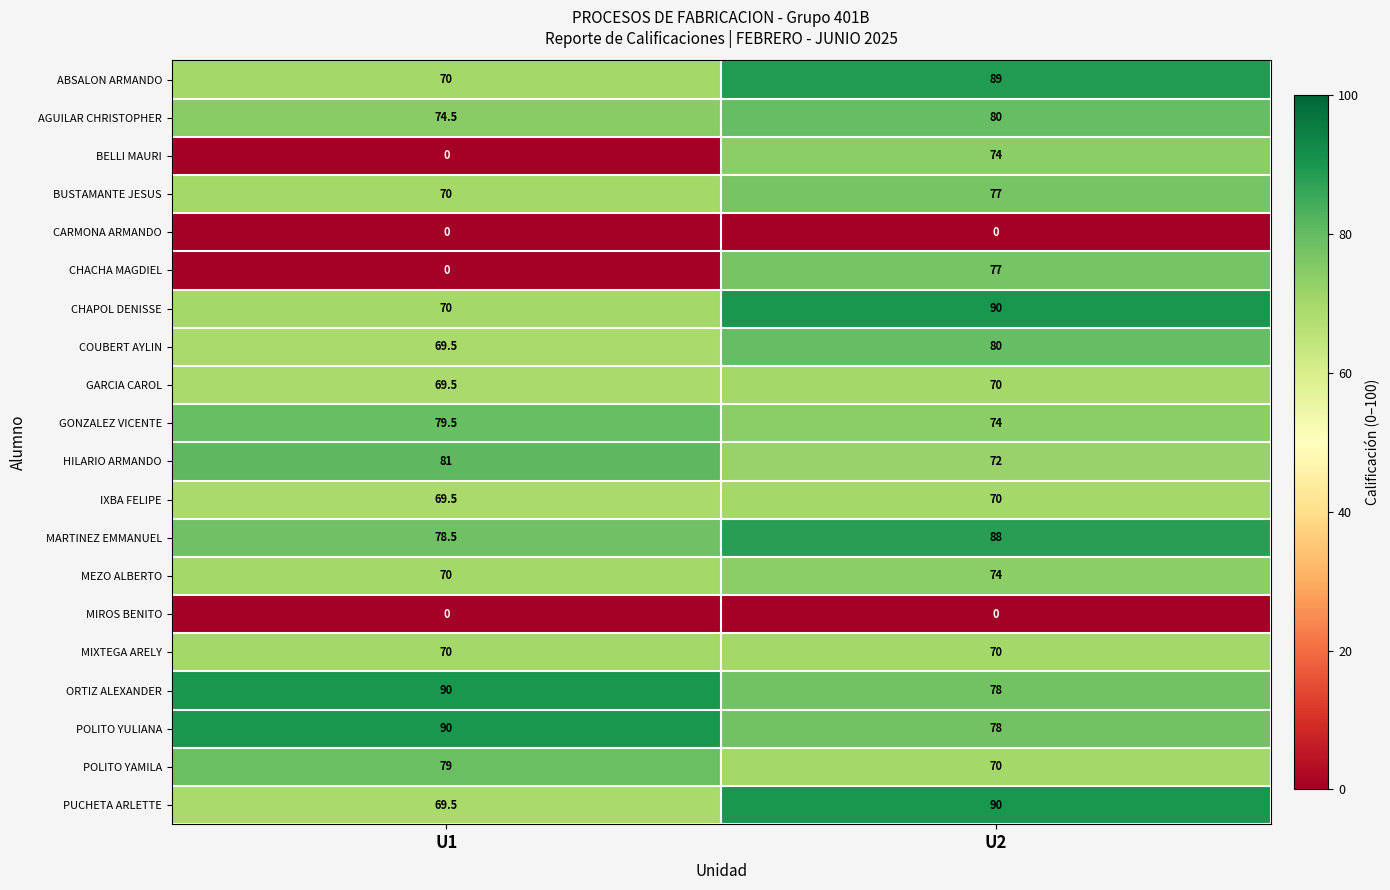

Which series has the widest spread of values?

CHACHA MAGDIEL